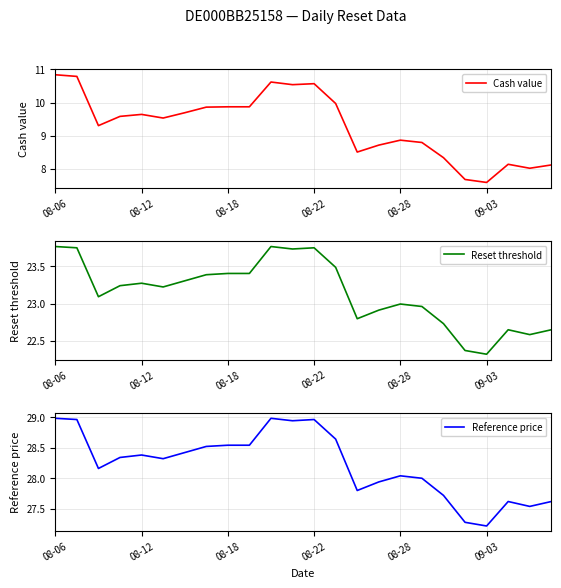

What is the sum of all Reference price values?

677.5